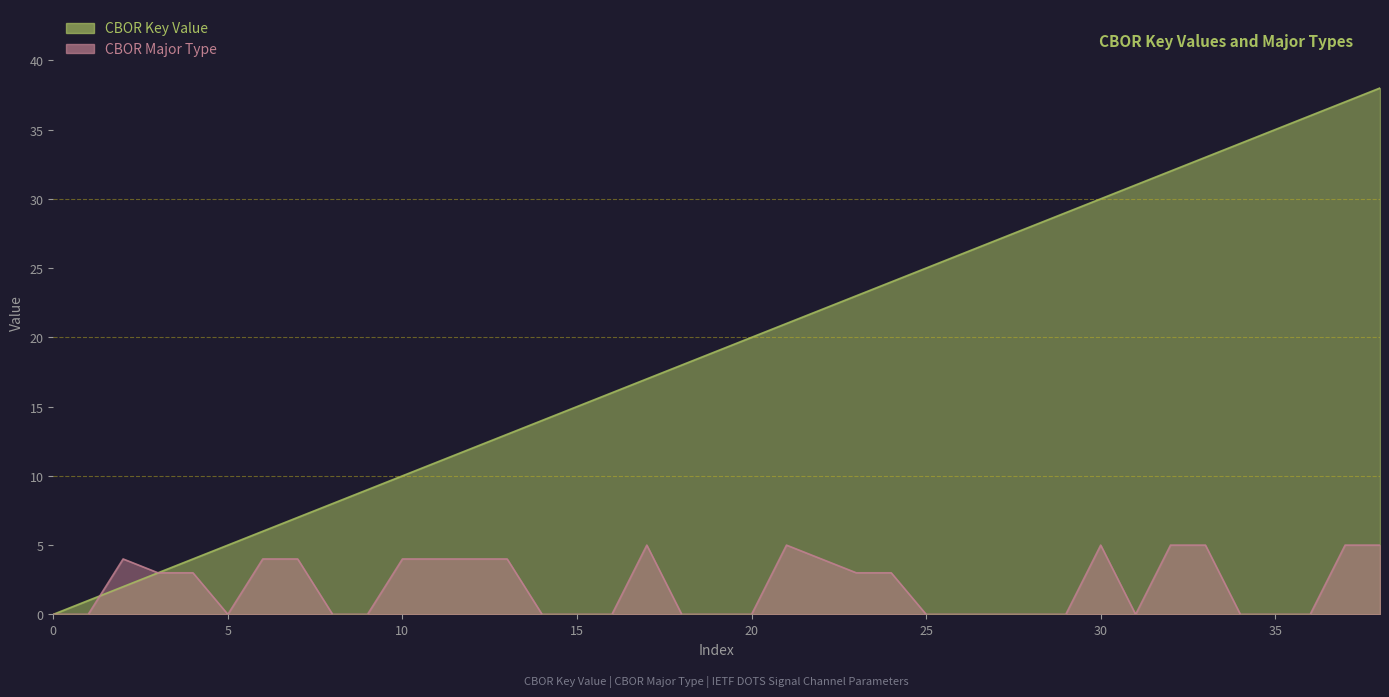

Is it true that CBOR Key Value equals 28 at 28?

True